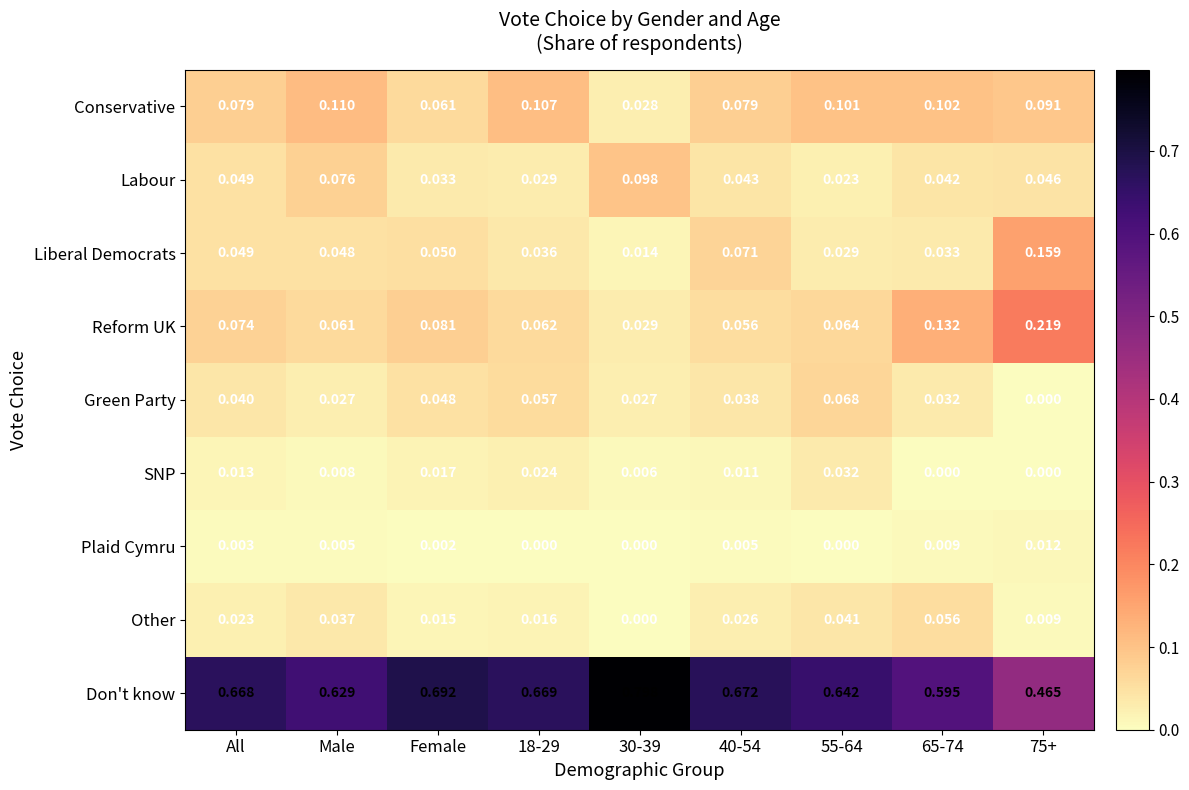

Is the value of Liberal Democrats at 55-64 greater than the value of Conservative at 30-39?

Yes